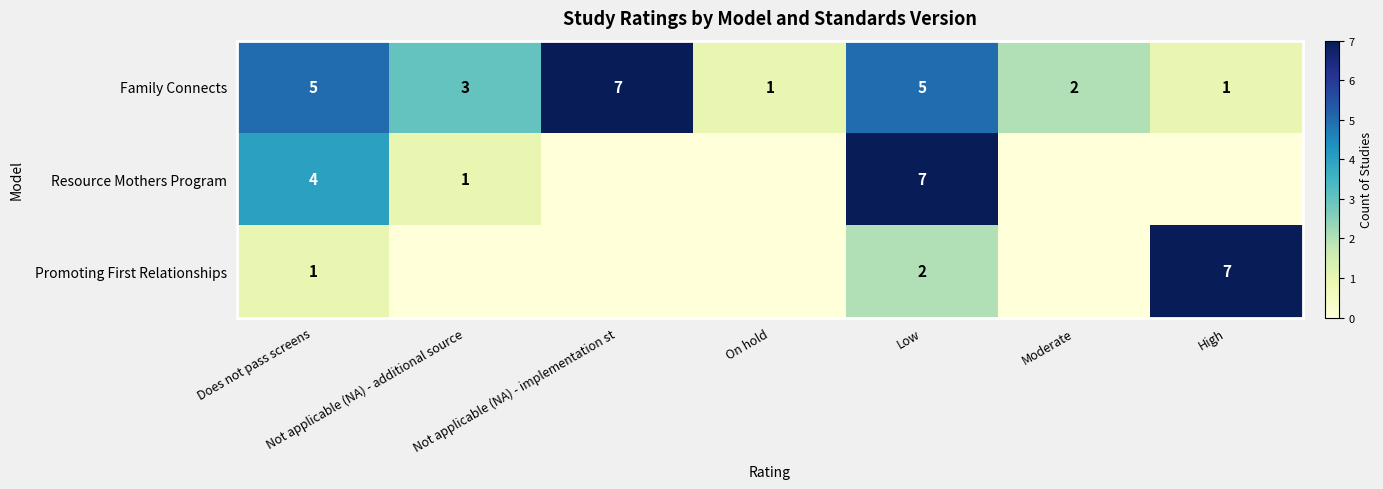

At Does not pass screens, list the series in order from smallest to largest.

Promoting First Relationships, Resource Mothers Program, Family Connects